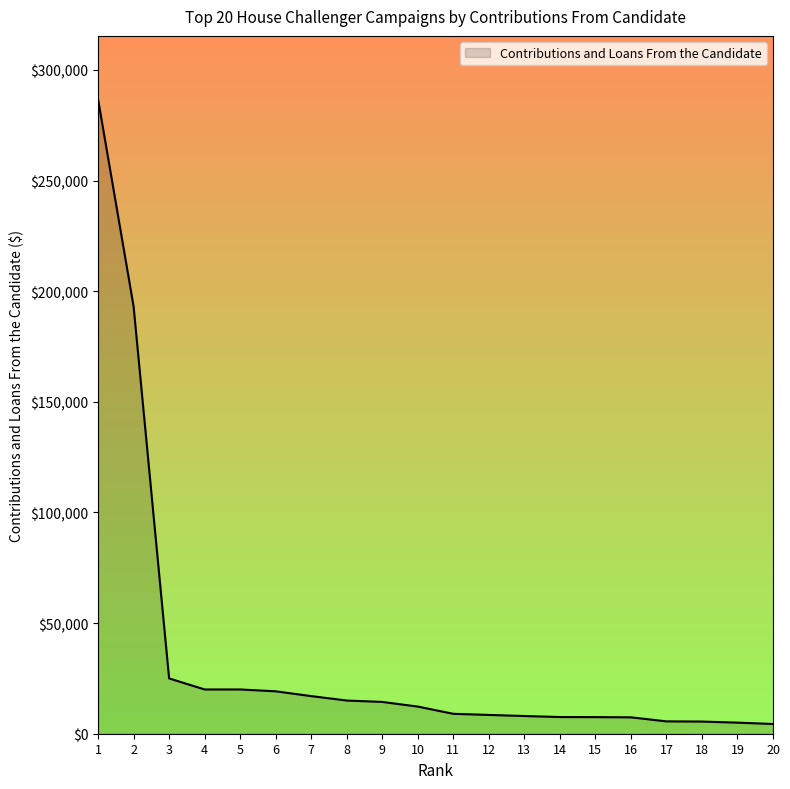

True or false: the data shows 12268 at 10.

True